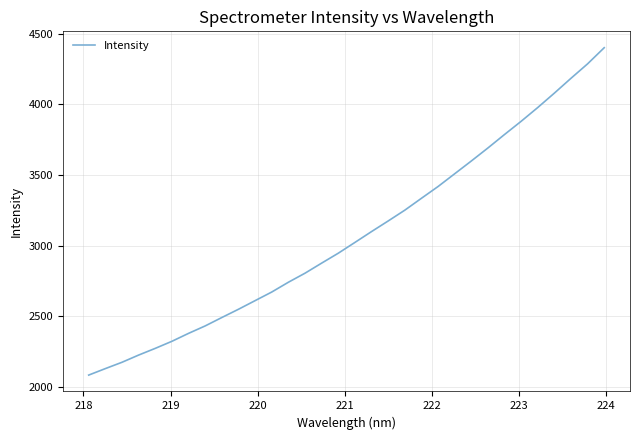

Does the chart display data point markers on the line(s)?

No